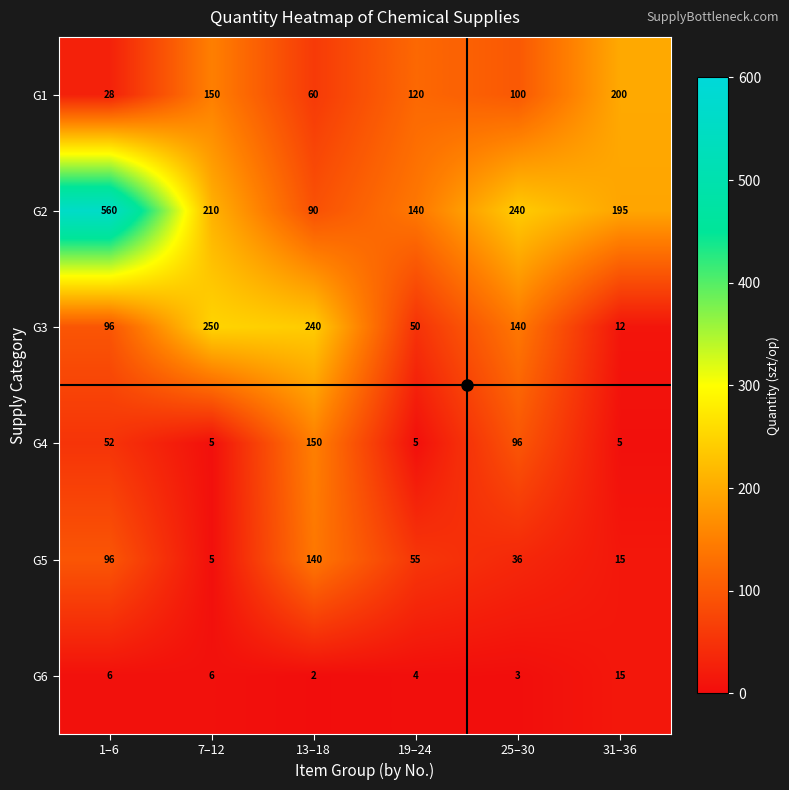

What is the approximate value of G4 at 1–6, to the nearest 10?

50